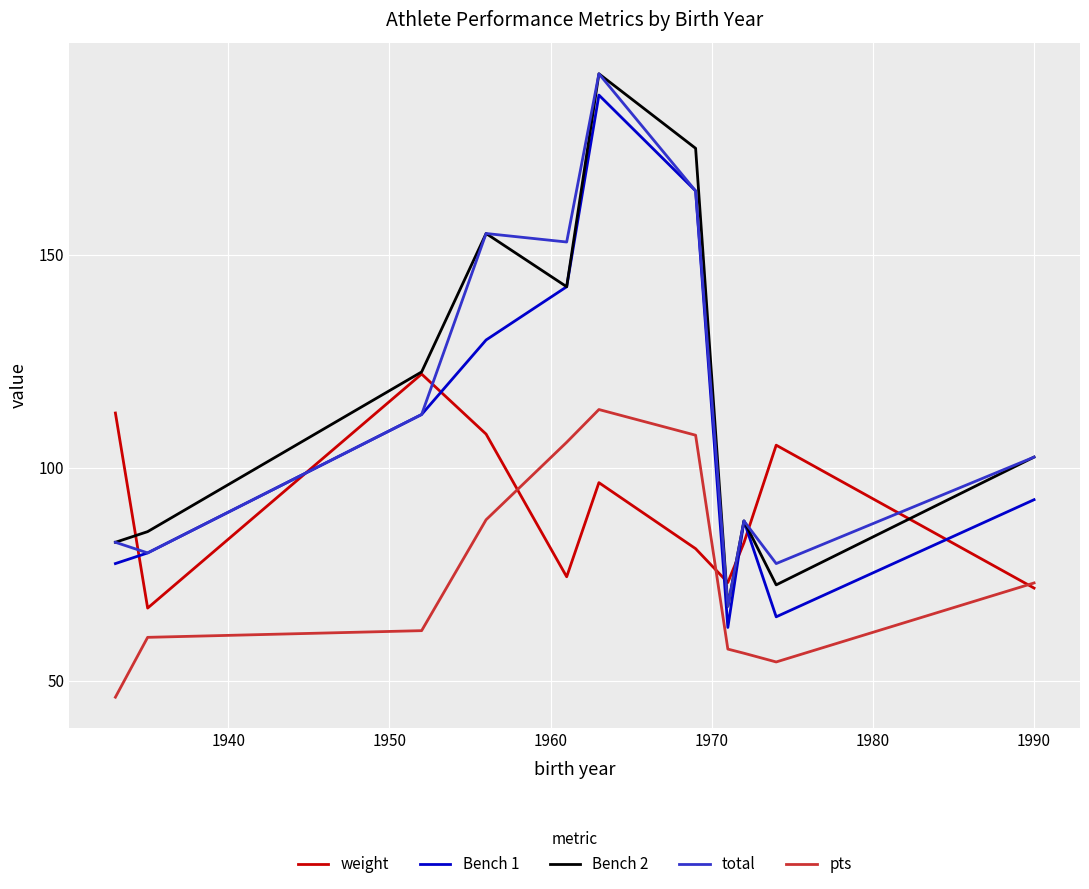

How many values in the Bench 1 series are below 92?

5